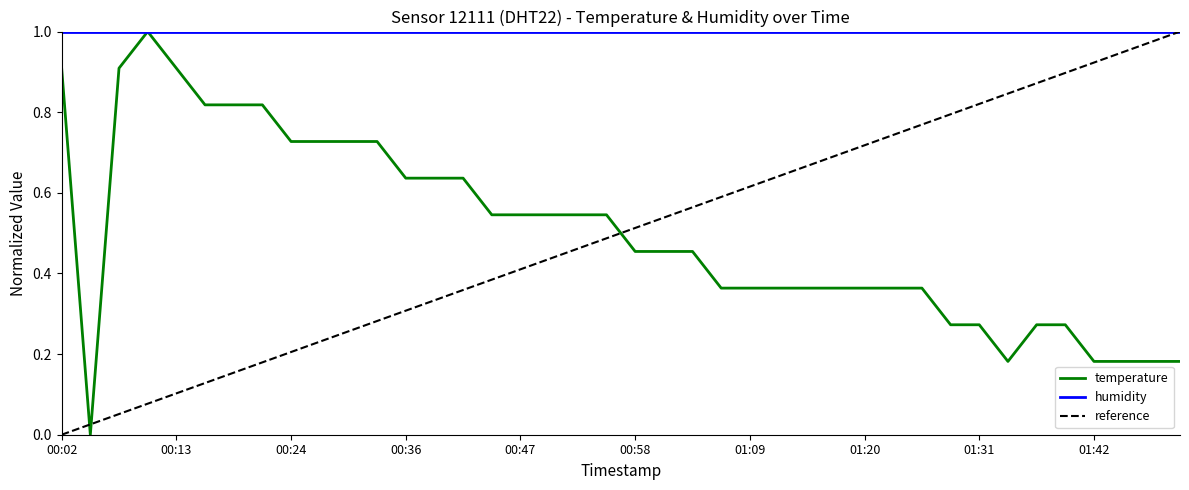

How many categories are shown in the chart?

40